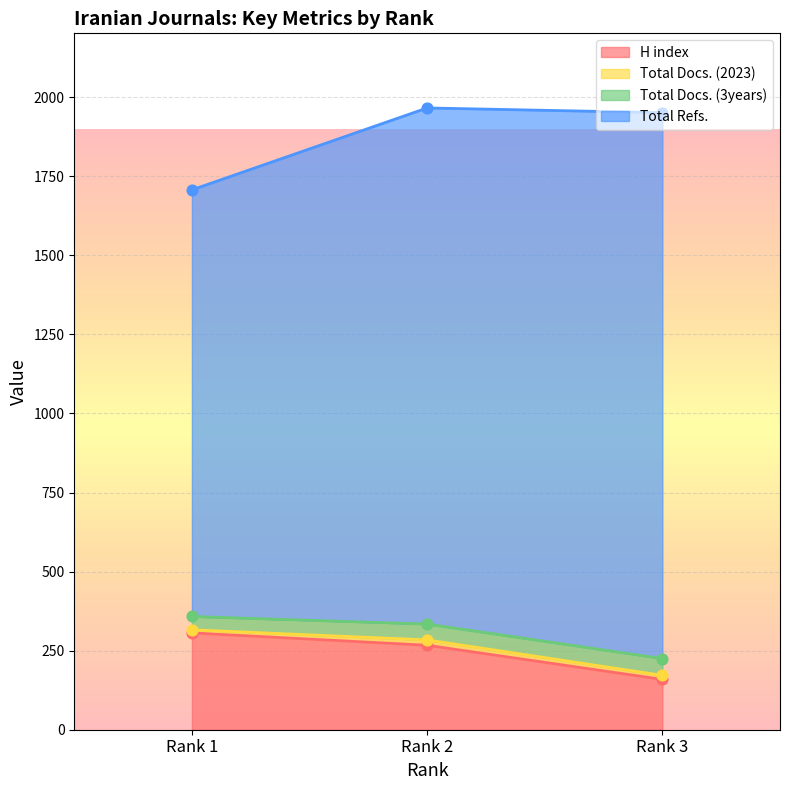

Which series has the widest spread of Y values?

Total Refs.